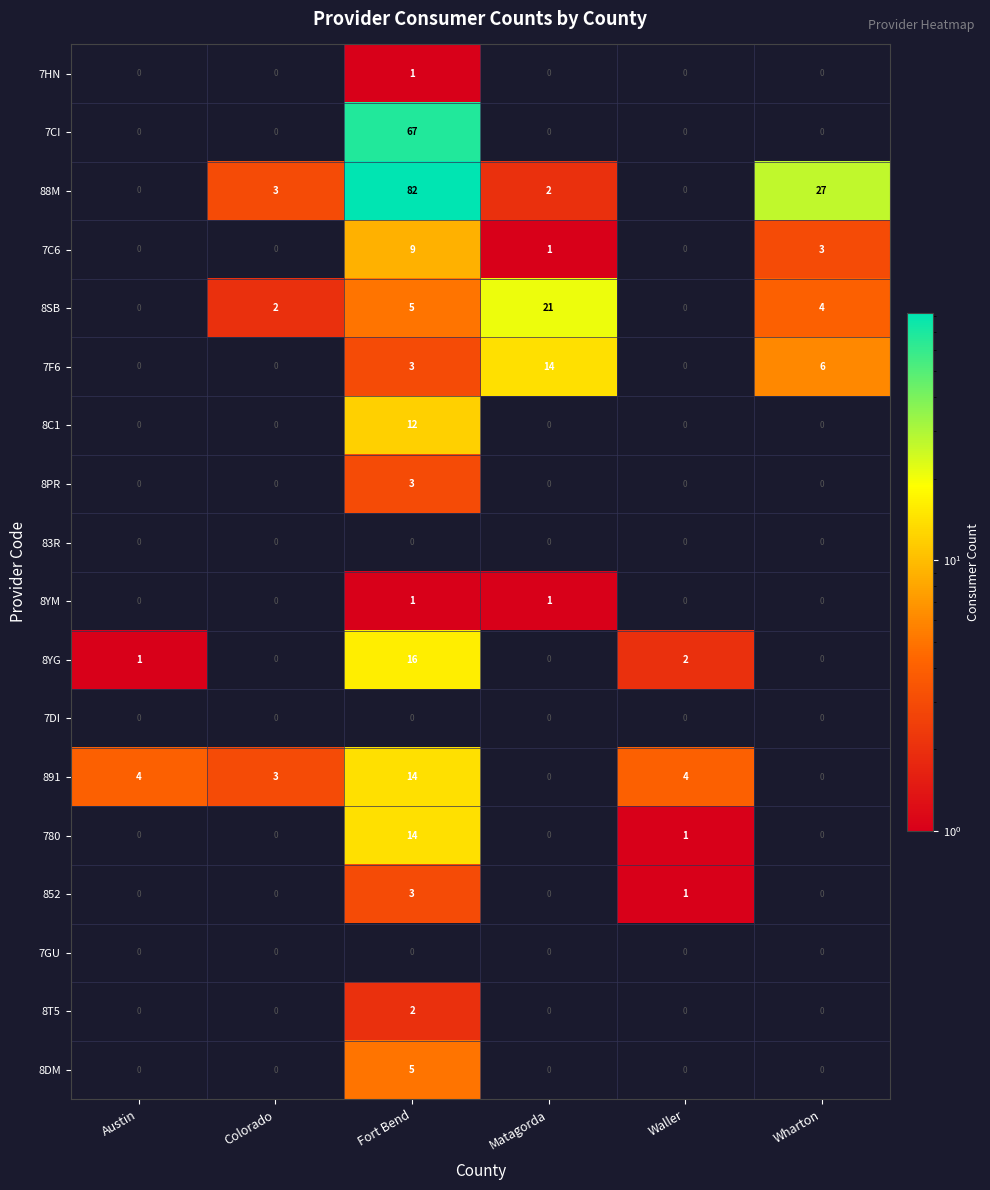

Between Matagorda and Waller, which series saw the biggest shift?

8SB